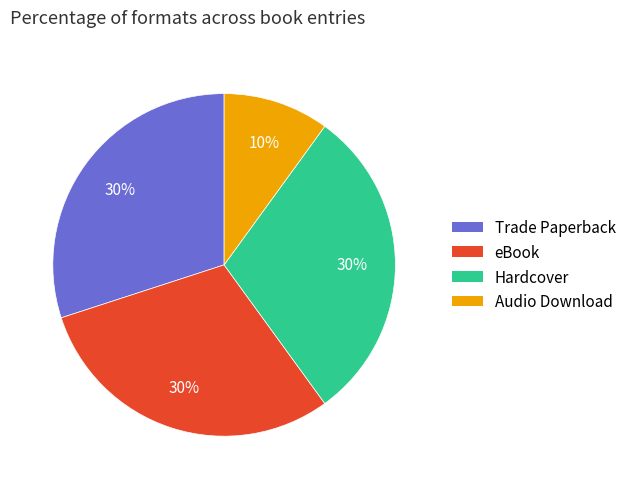

To the nearest percent, what portion does Hardcover represent?

30%